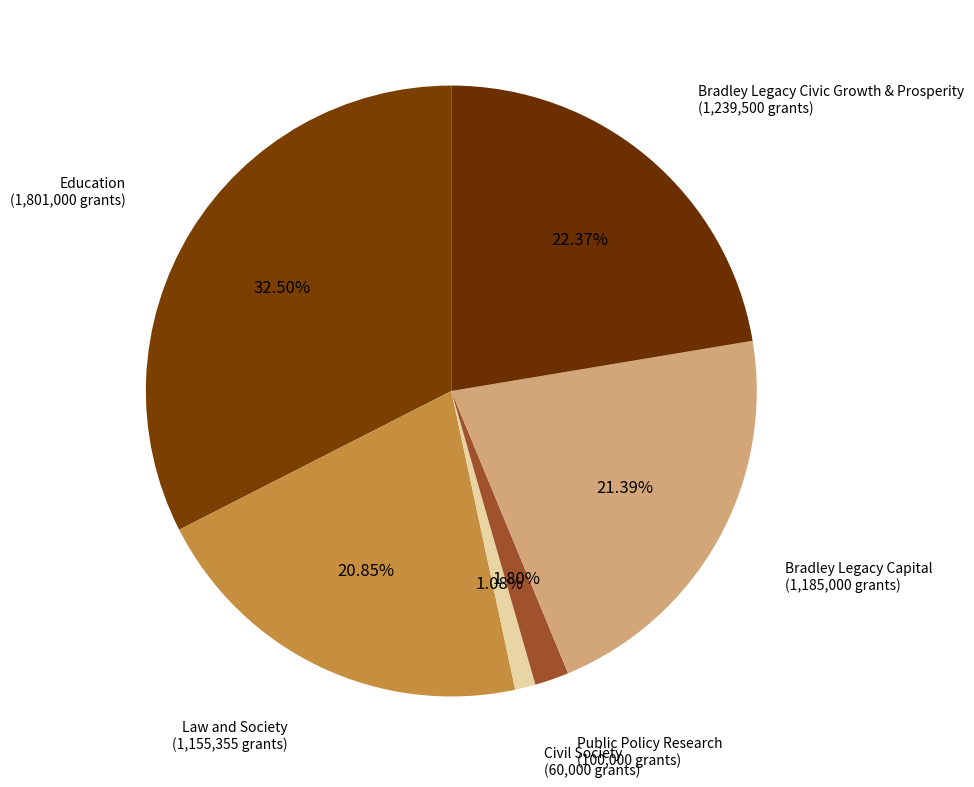

Between Education and Bradley Legacy Capital, which is larger?

Education